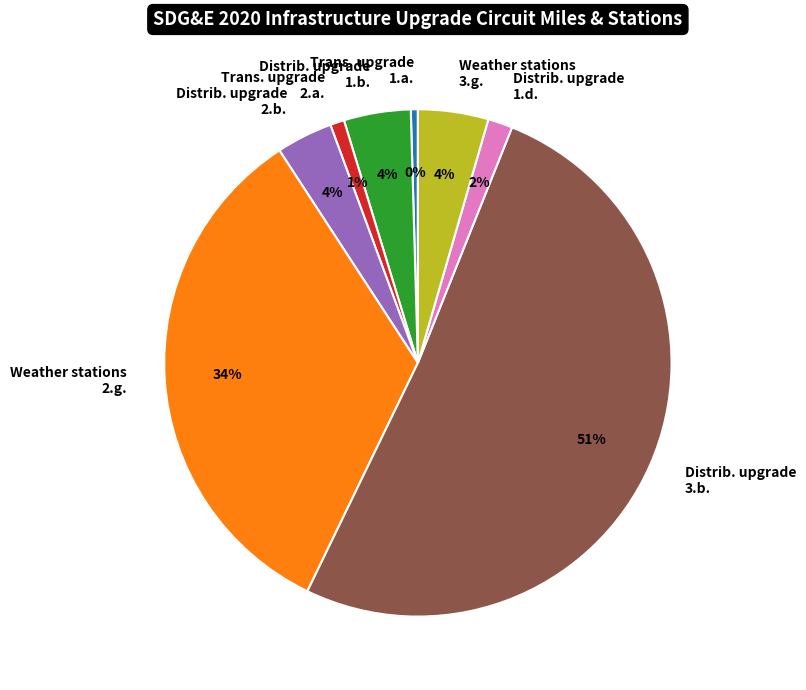

True or false: Trans. upgrade 1.a. accounts for 0% of the total.

True